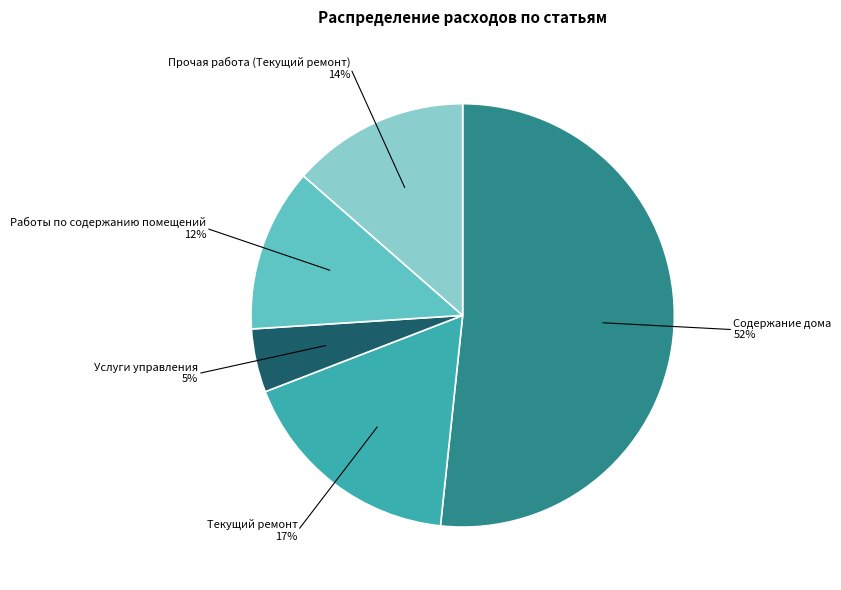

To the nearest percent, what is the average slice percentage?

20%